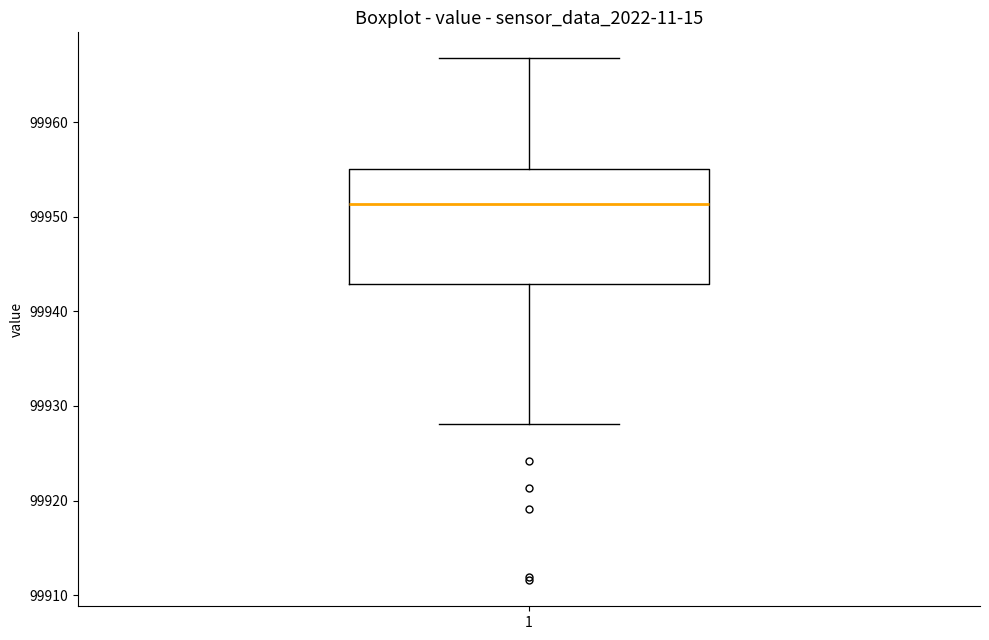

Where does the median line of the box at x = 1 sit on the y-axis? The values are not printed on the chart, so give them approximately, as read against the axis.

99951